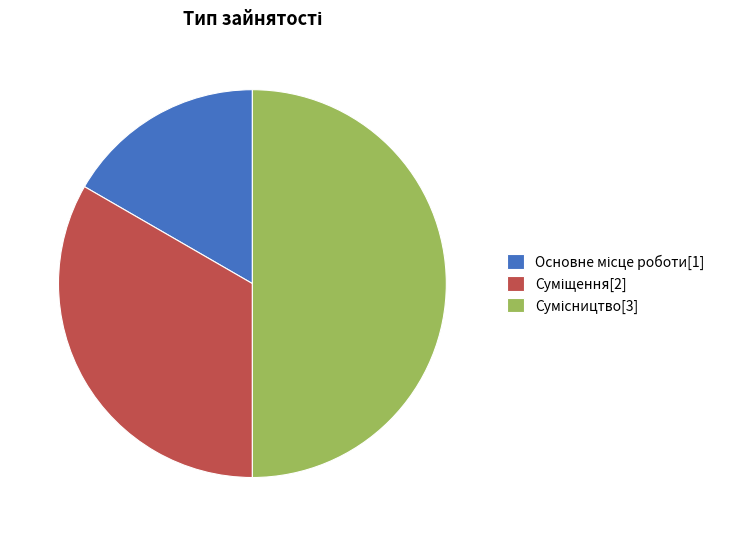

Is there any slice that represents more than half of the pie?

No